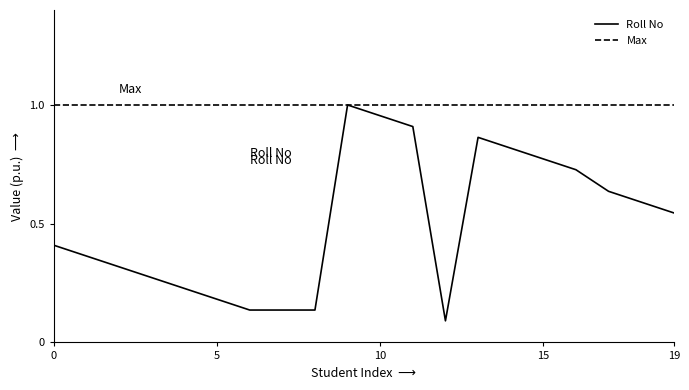

List the series in order of their overall mean, lowest first.

Roll No, Max